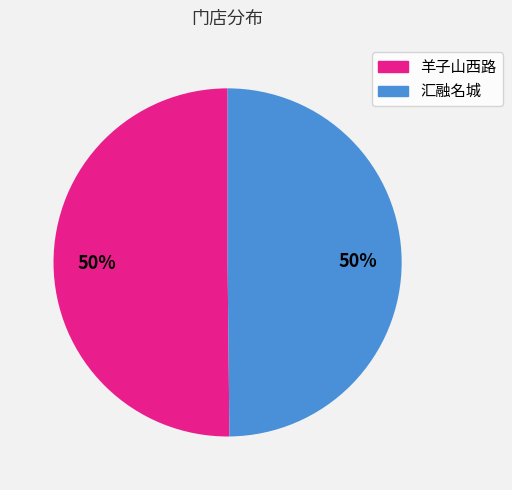

To the nearest percent, what is the combined percentage of 汇融名城 and 羊子山西路?

100%